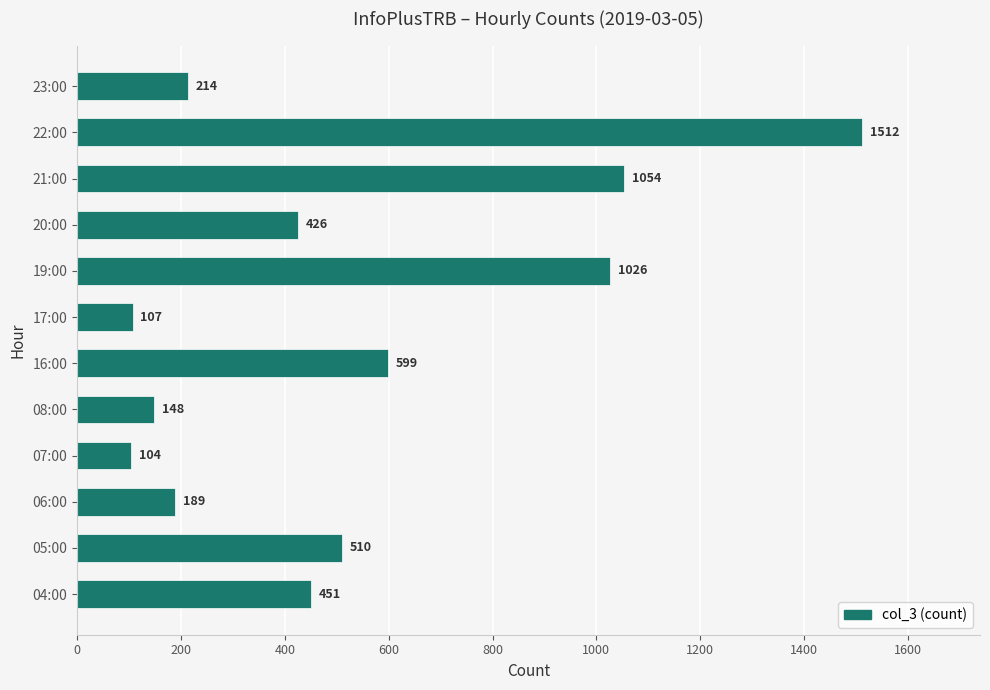

Does the chart contain stacked bars?

No